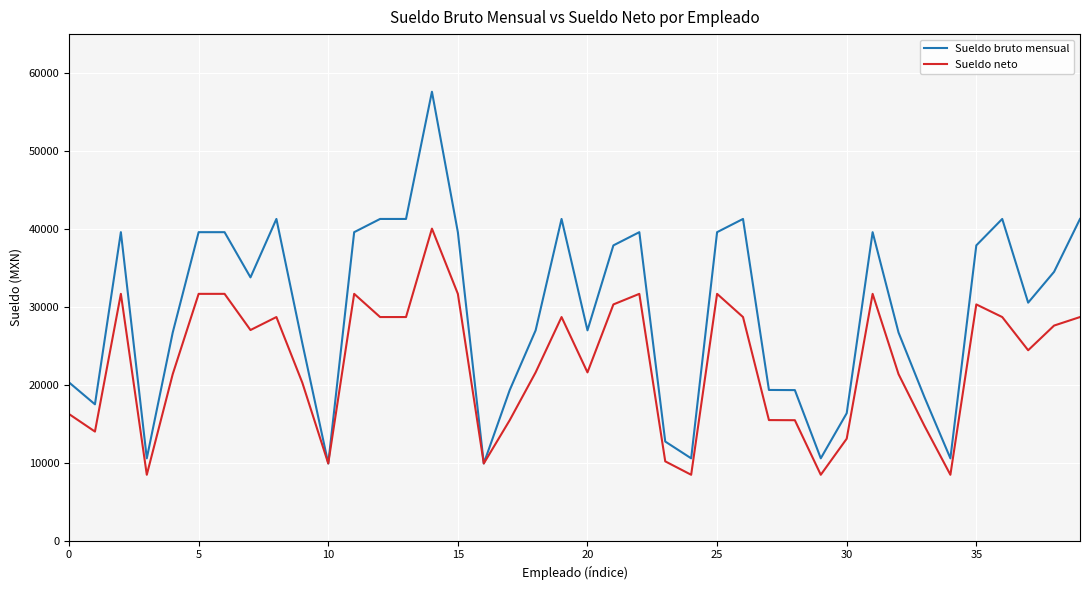

What is the smallest value displayed?

8445.2